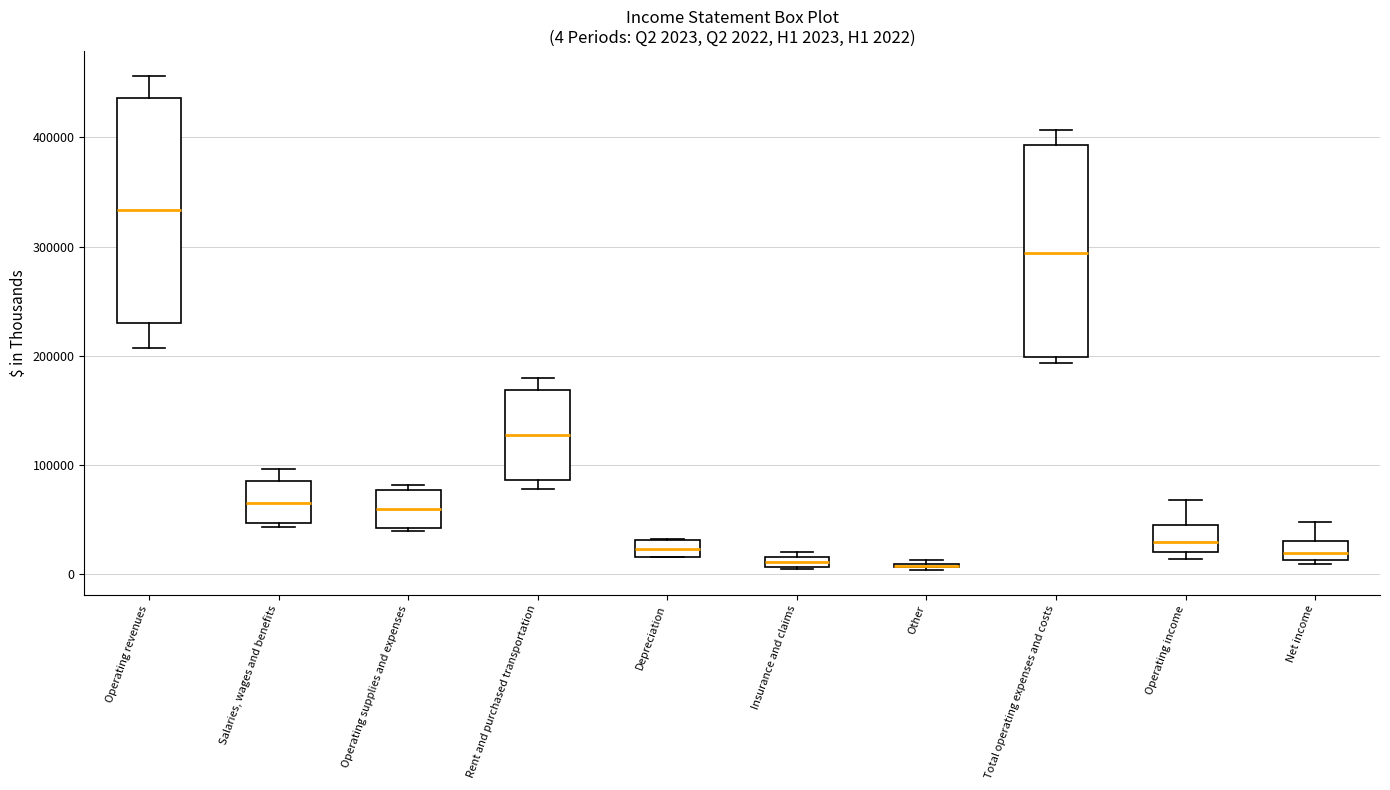

Which box is the tallest, from its lower edge to its upper edge?

Operating revenues